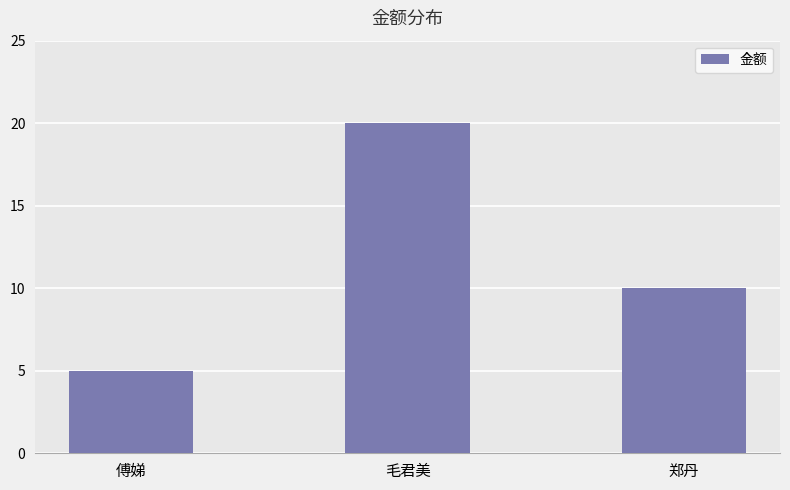

What is the label of the 1st bar from the left?

傅娣